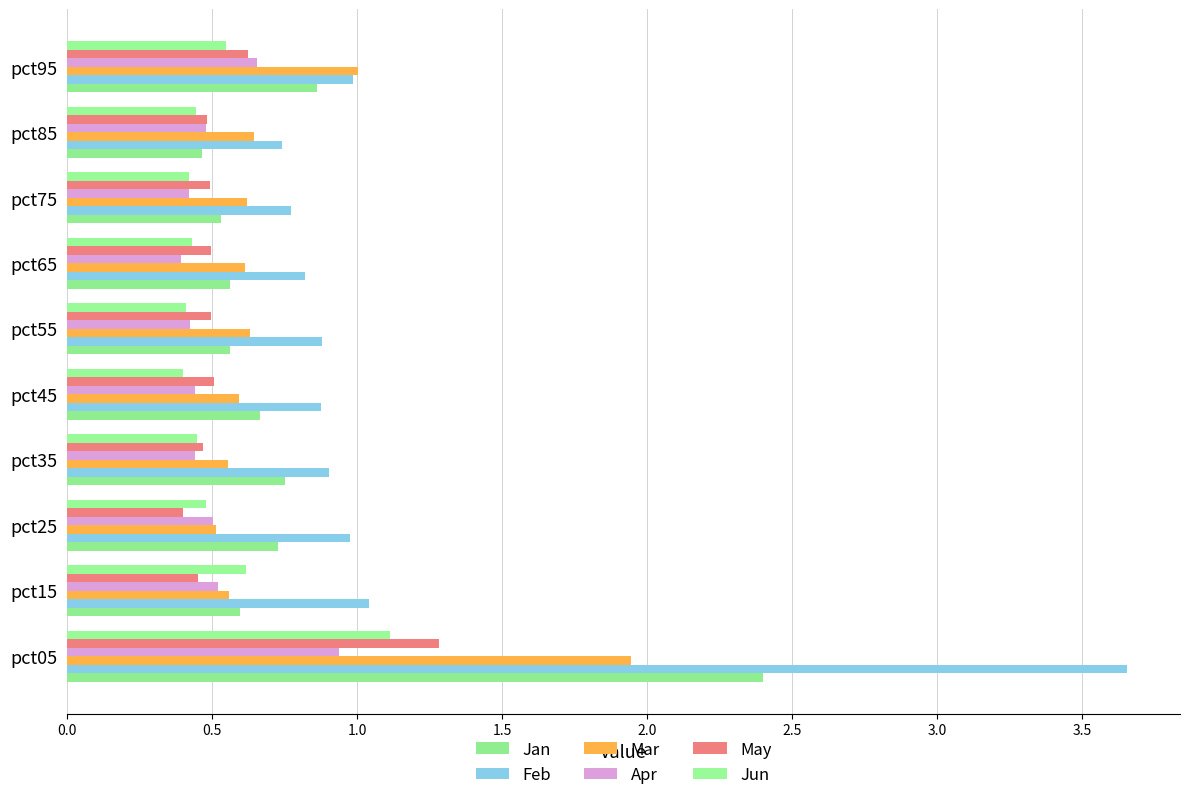

Count the number of categories in the chart.

10